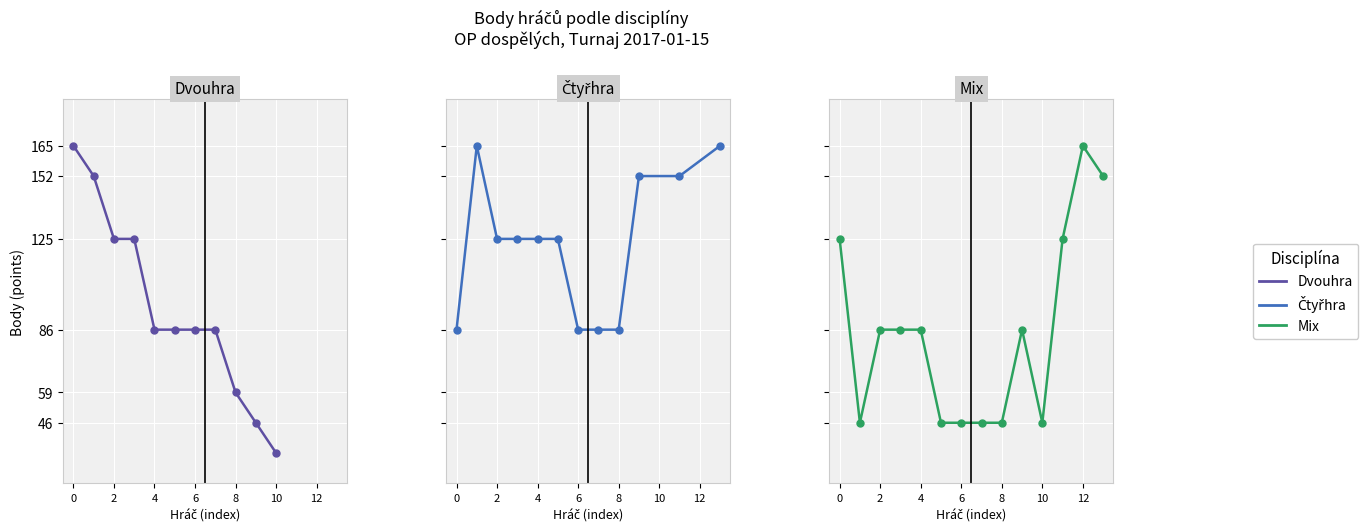

Which has a higher value, 12 or 7?

12